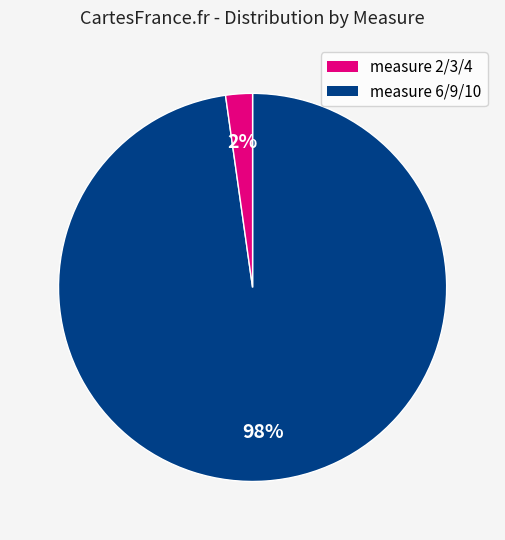

To the nearest percent, what is the difference between the largest and smallest slice percentages?

96%